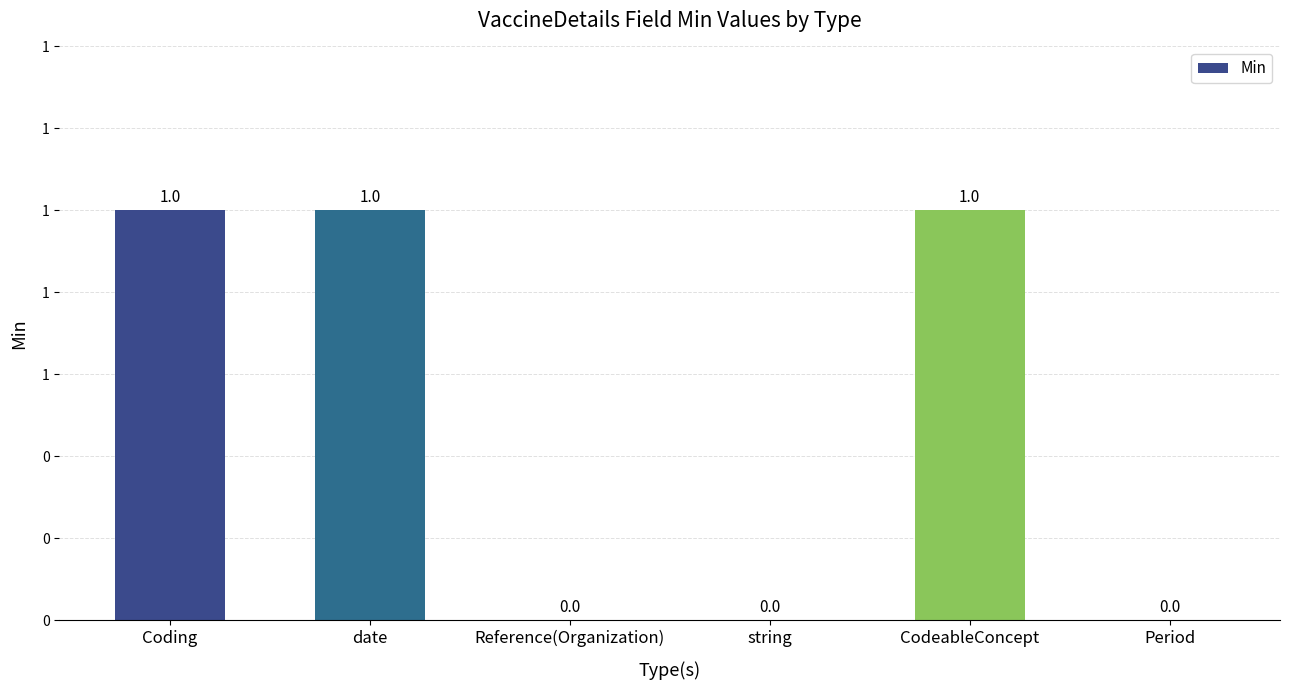

Are the bars horizontal?

No